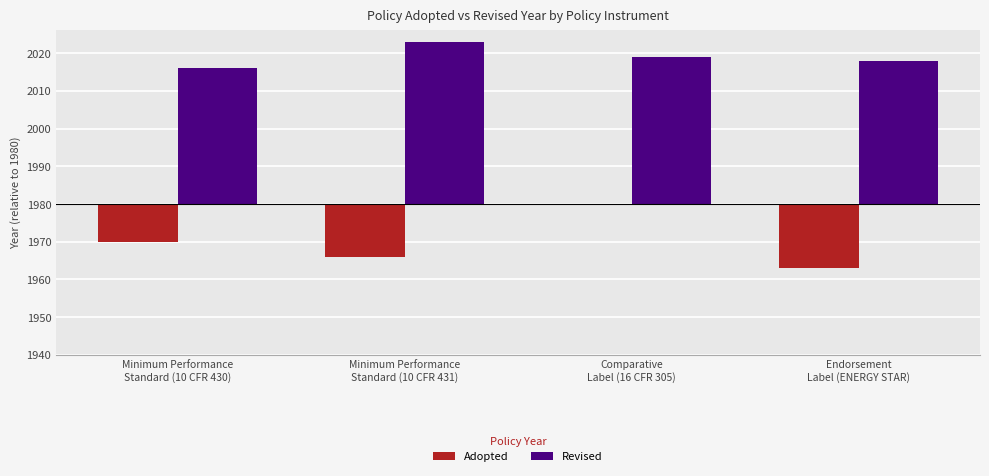

What are all the series names shown in the legend?

Adopted, Revised